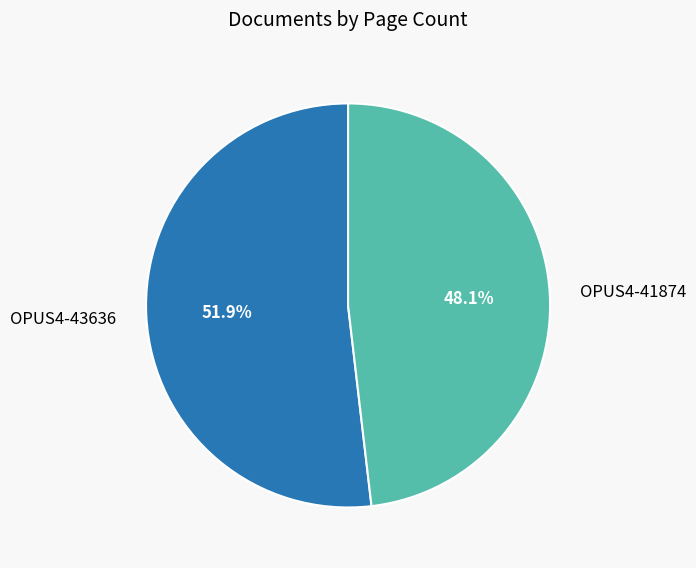

Does any single category account for the majority?

Yes